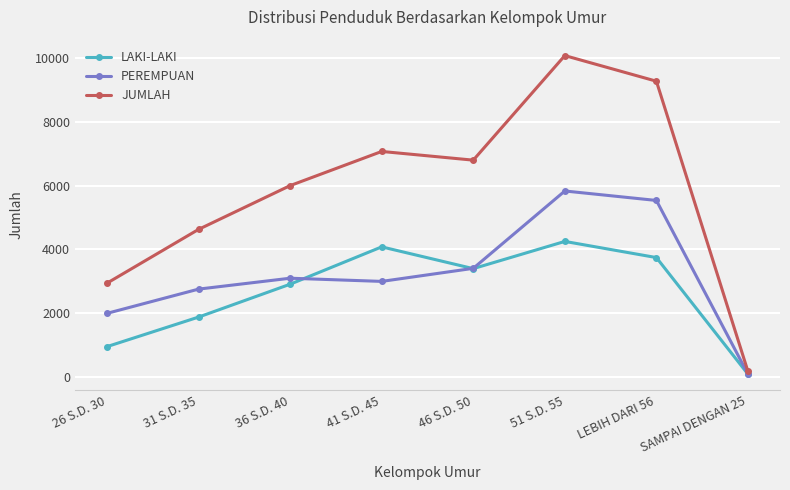

What position from the left is 51 S.D. 55?

6